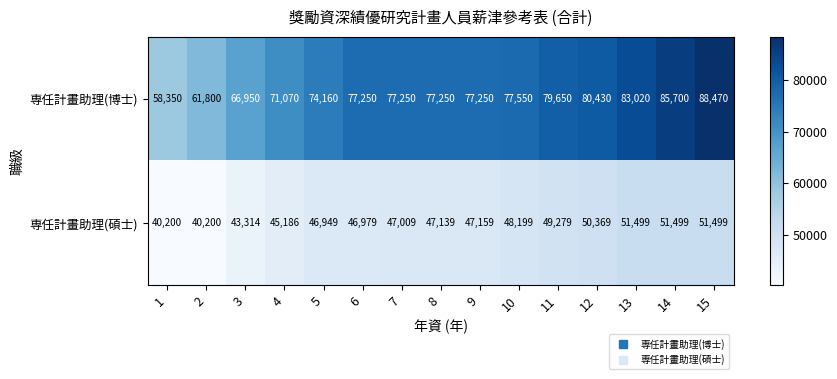

True or false: 専任計畫助理(碩士) has a value of 45186 at 4.

True